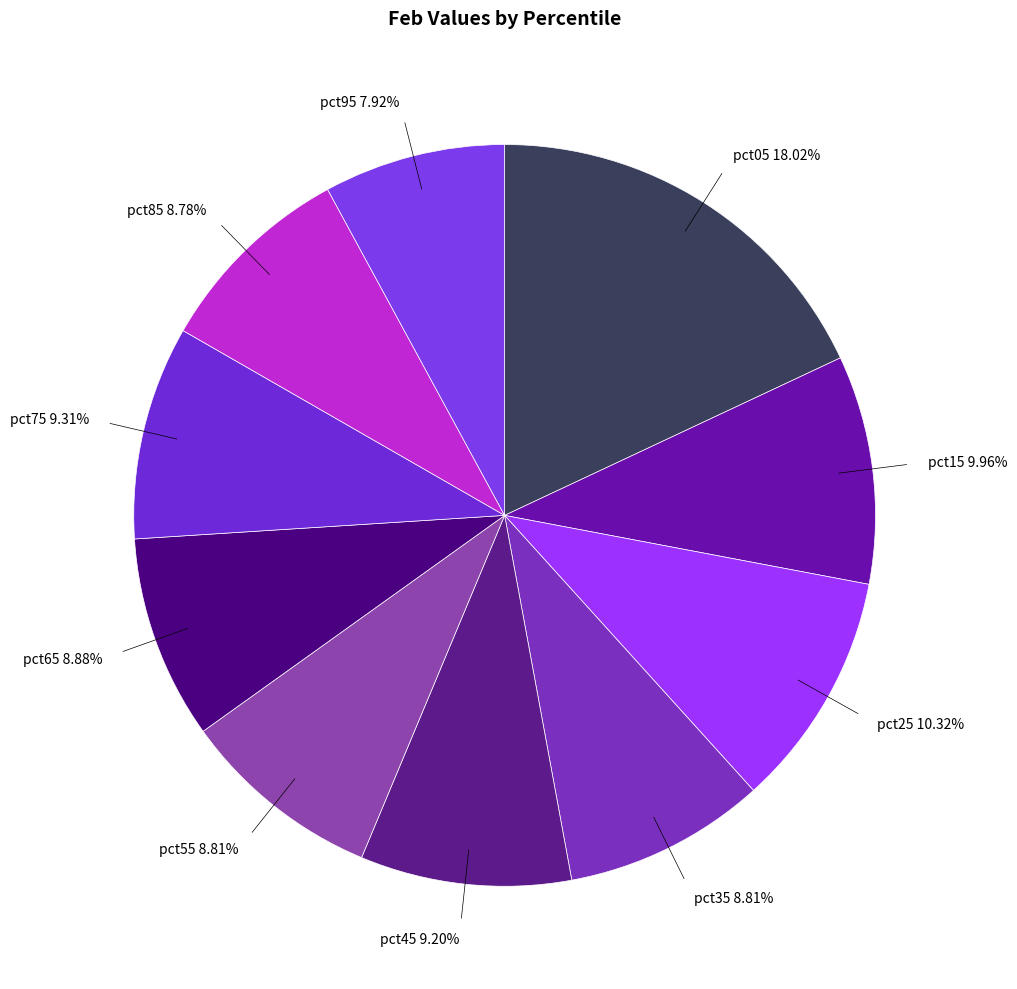

To the nearest percent, what percentage of the pie is pct15?

10%